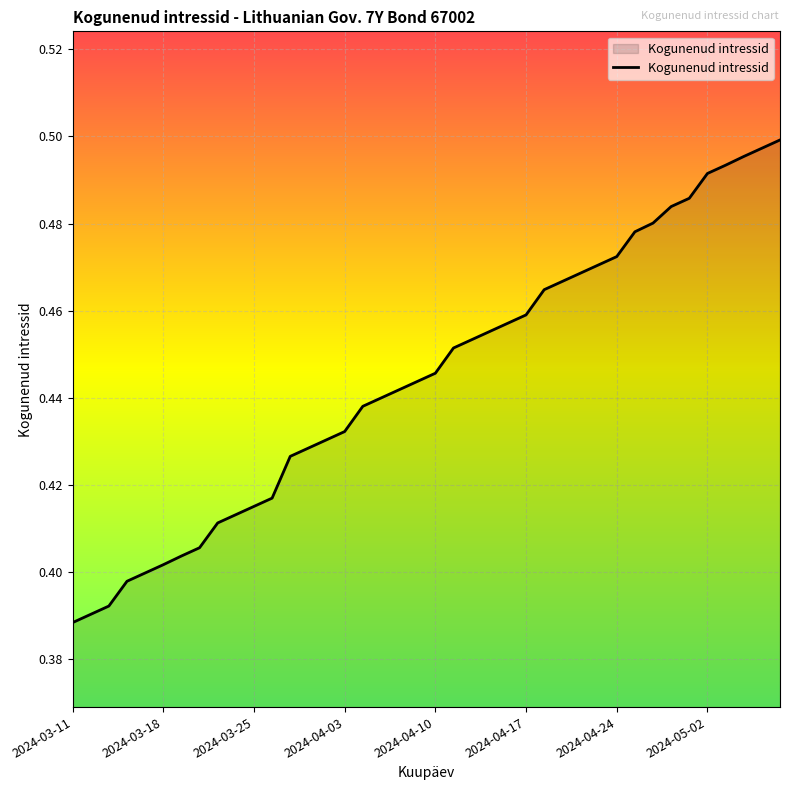

How many lines are shown in the chart?

1